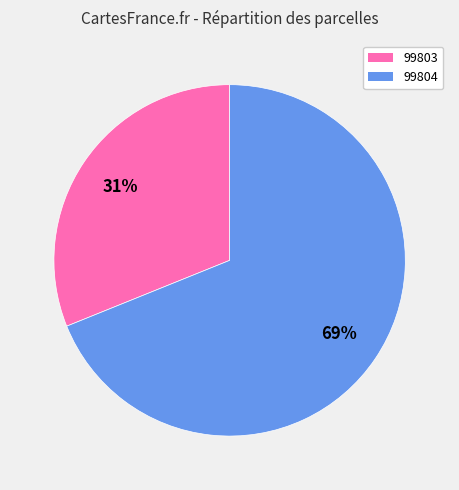

The 99803 slice represents 31% of the pie. True or false?

True